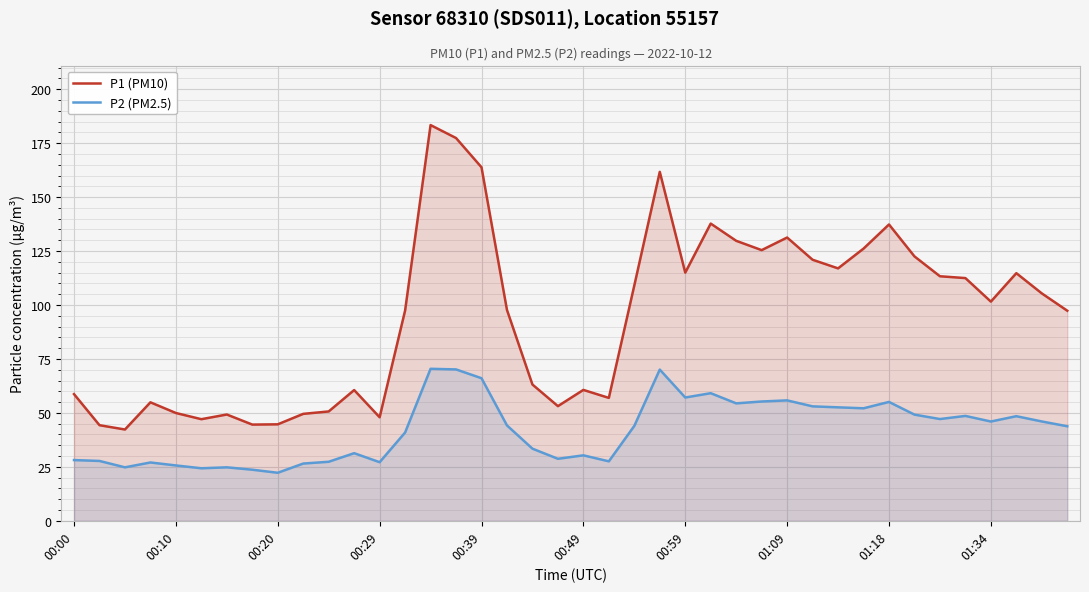

List the series in order of their peak value, lowest first.

P2 (PM2.5), P1 (PM10)